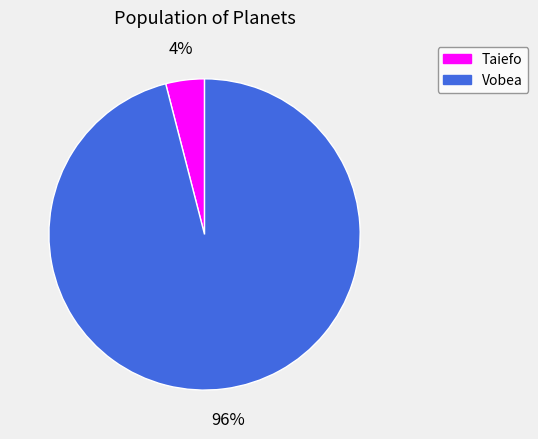

How many slices are in this pie chart?

2